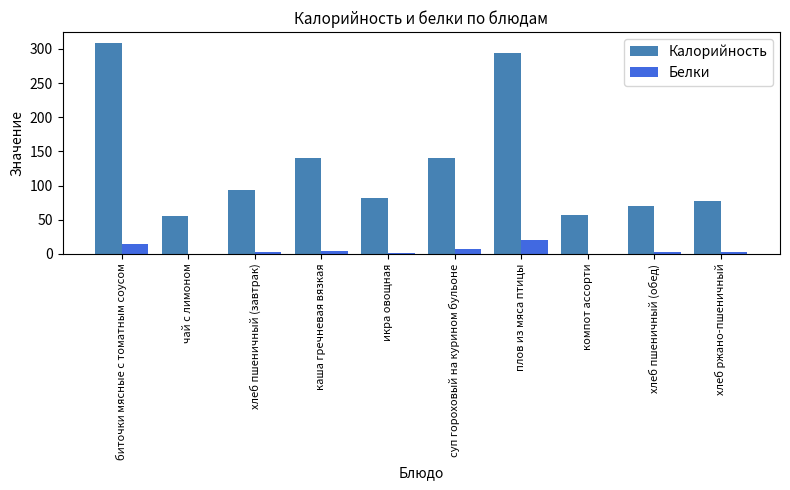

What are all the series names shown in the legend?

Калорийность, Белки